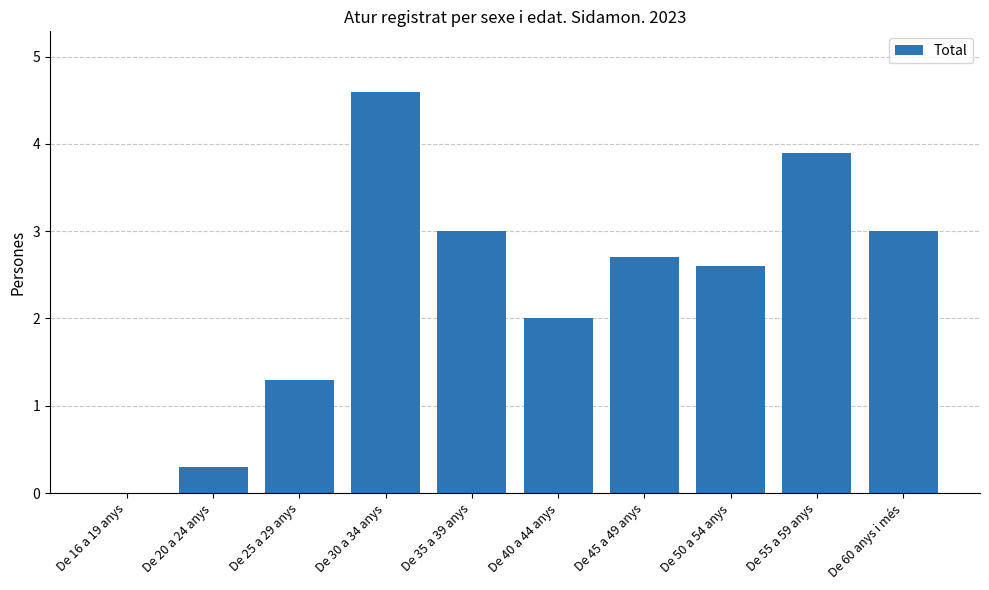

Approximately how many times larger is the value at De 40 a 44 anys compared to De 55 a 59 anys?

0.5